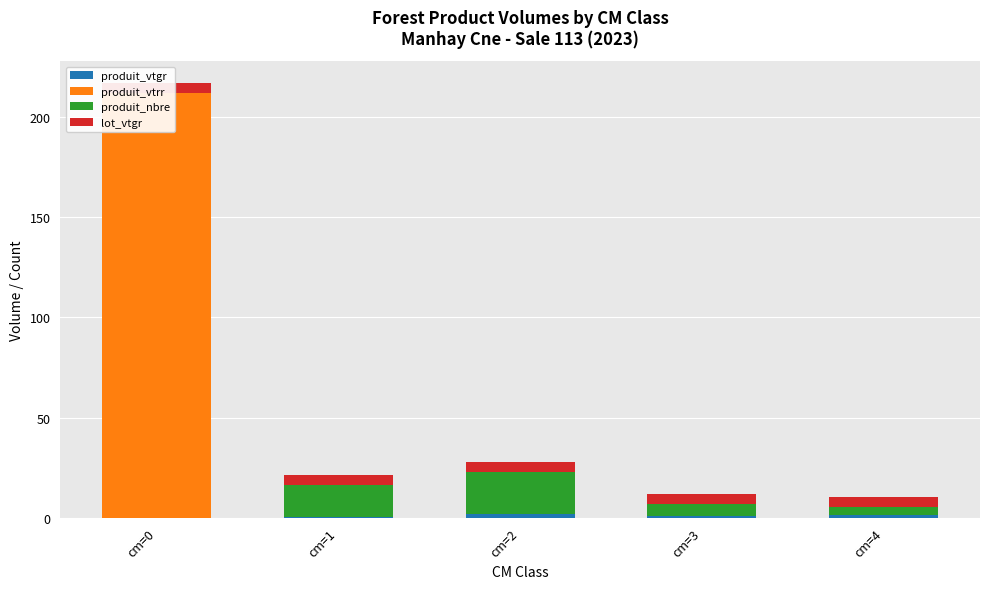

What is the sum of all produit_vtgr values?

4.9